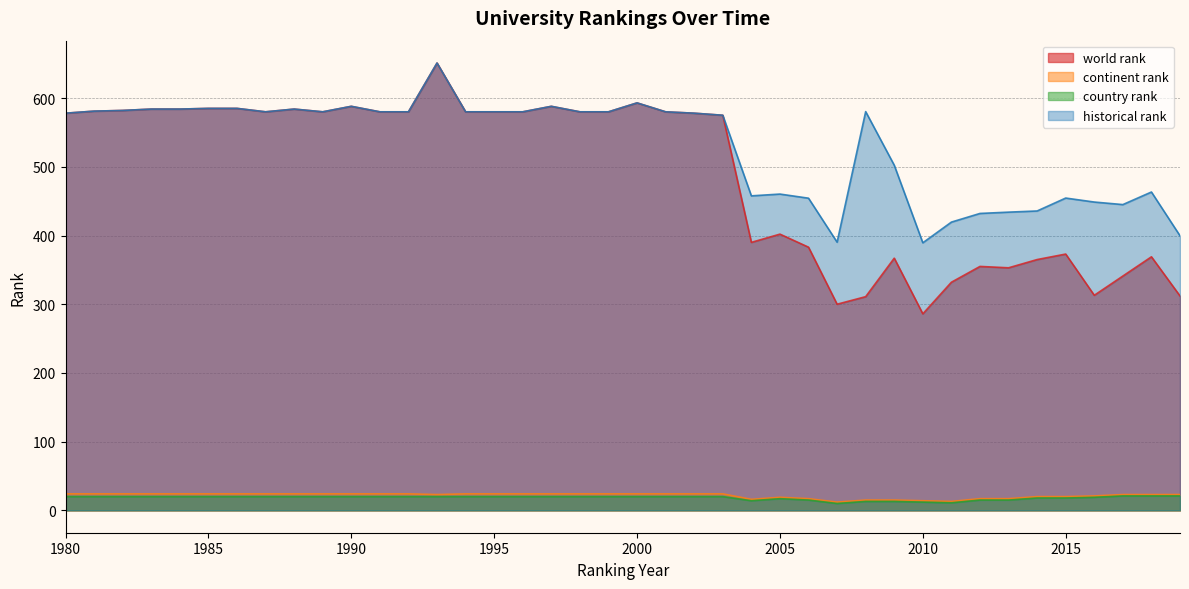

What is the total value across all series at 2010?

701.4